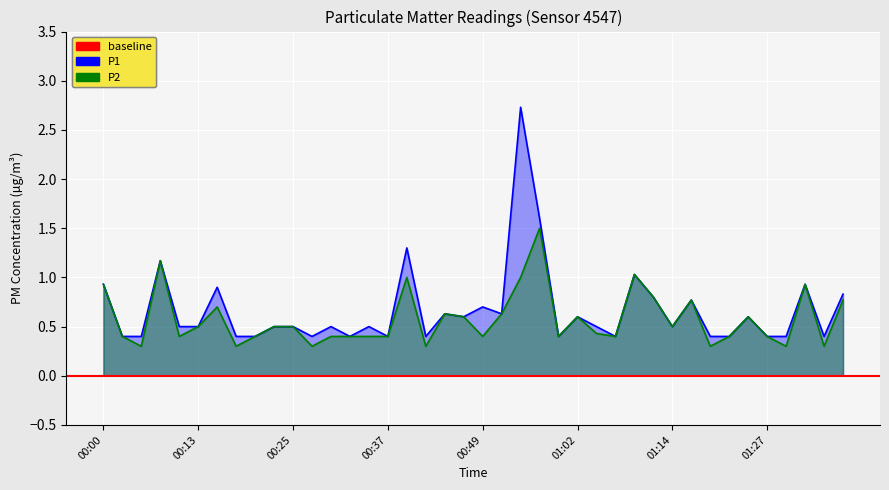

Between 00:22 and 00:59, which series saw the biggest shift?

P1